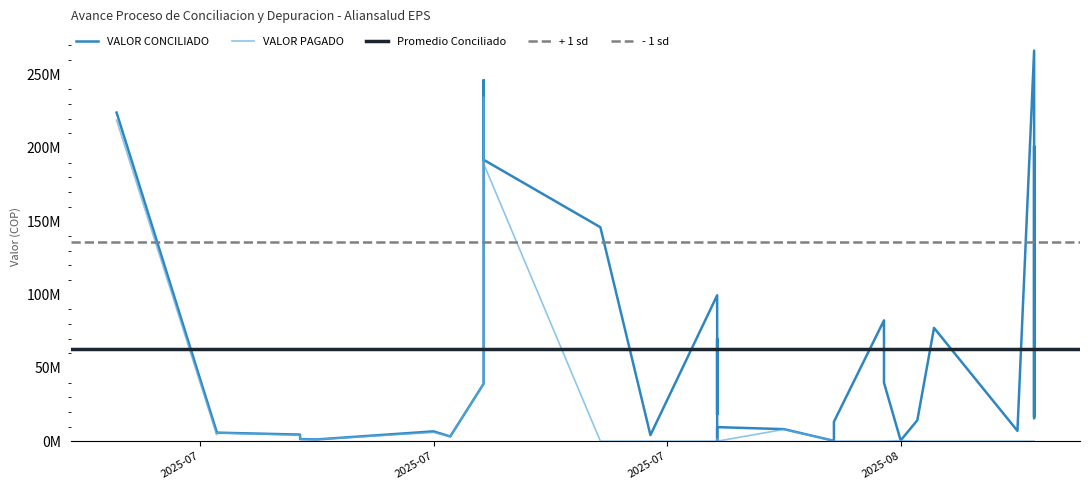

Count the number of data series in this chart.

2